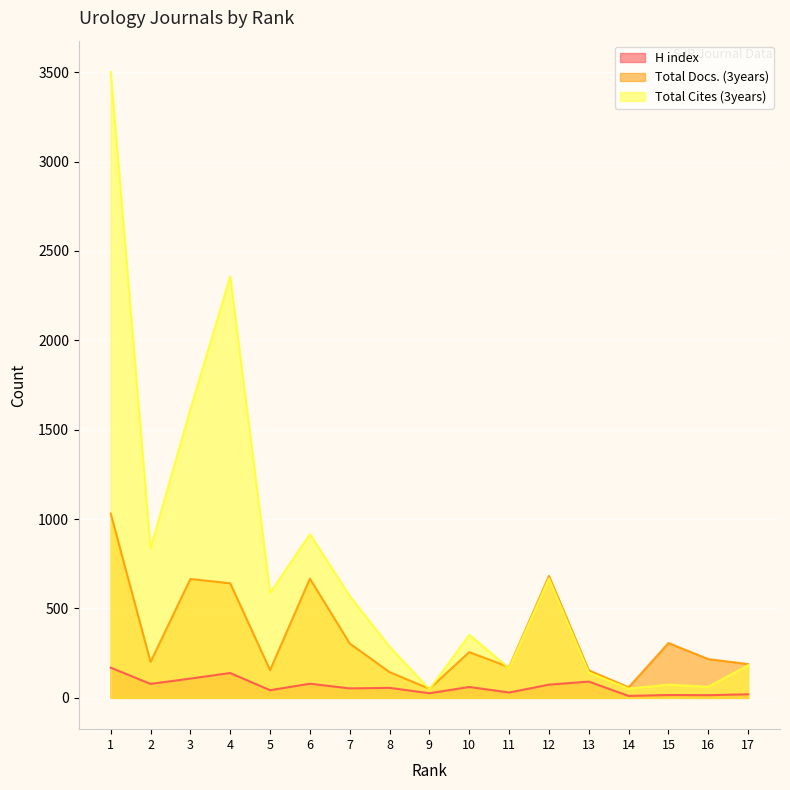

What is the value of the Total Cites (3years) point at the 16th from the left?

62